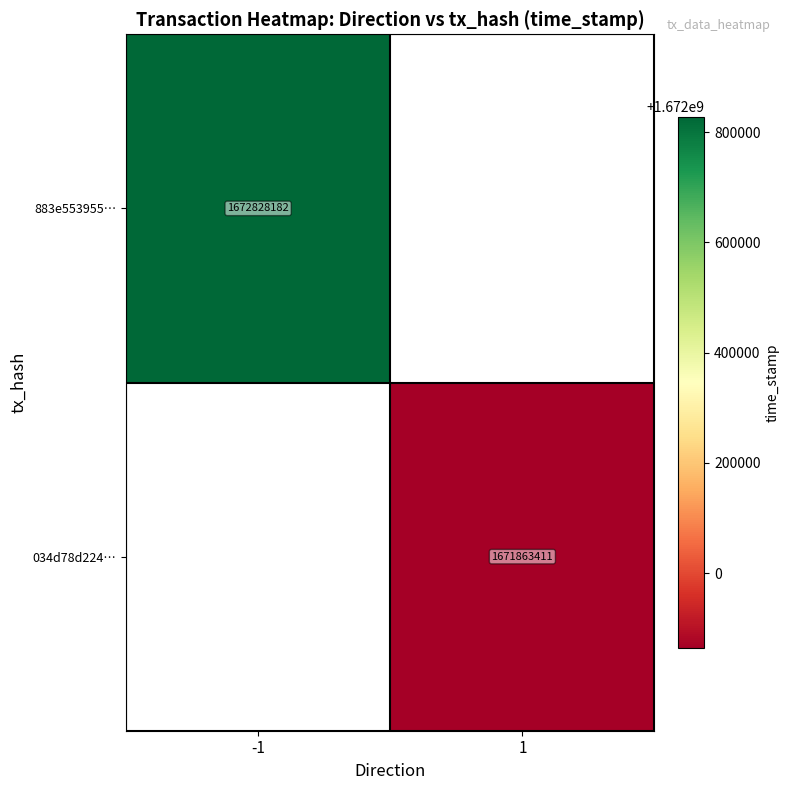

What is the maximum value shown in the chart?

1672828182.0